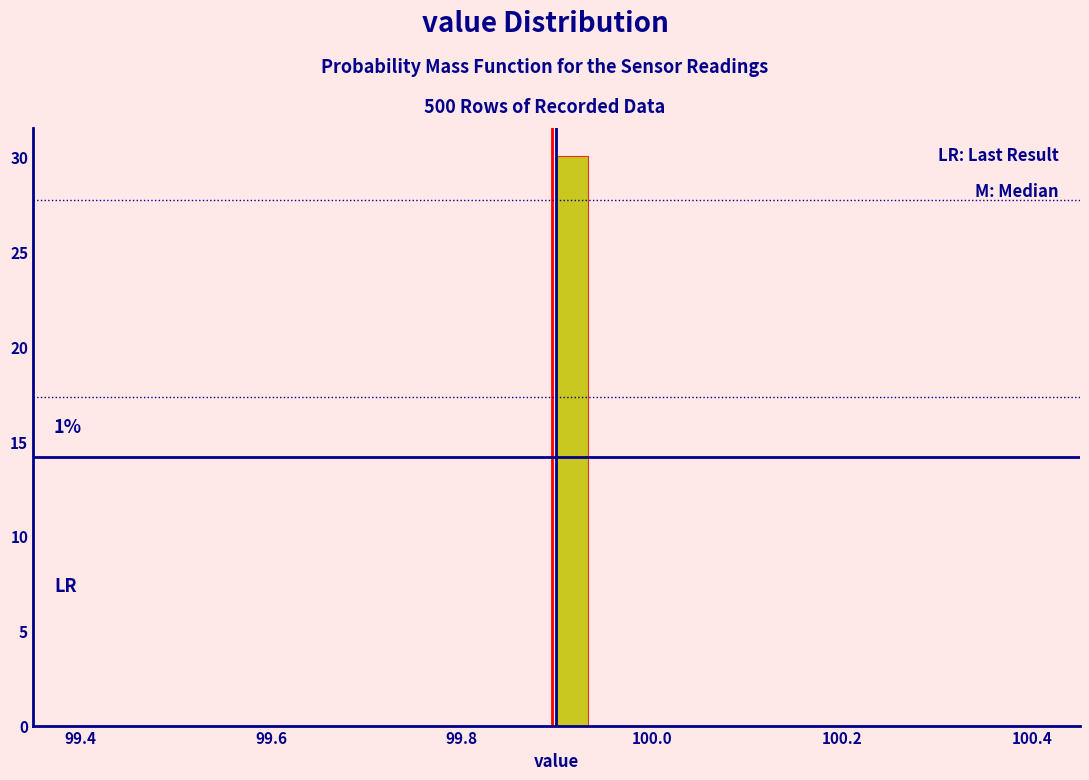

Around what value on the x-axis is the tallest bar? Give the approximate position of its centre, as read against the axis.

99.92